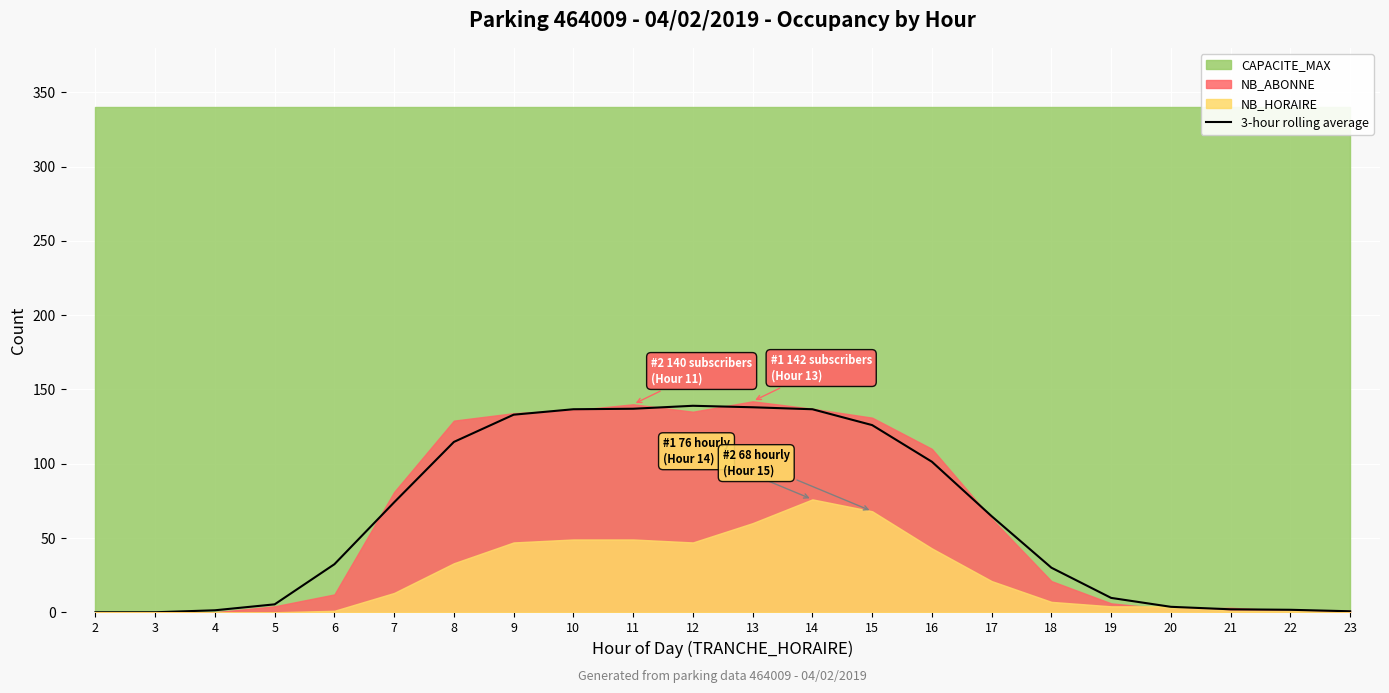

List the labels in order of value, largest first.

12, 13, 11, 10, 14, 9, 15, 8, 16, 7, 17, 6, 18, 19, 5, 20, 21, 22, 4, 23, 2, 3